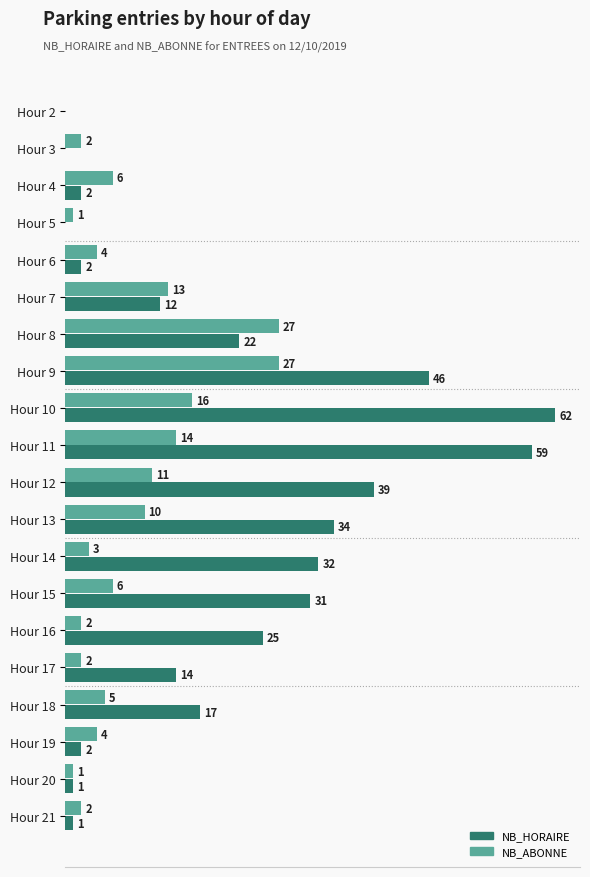

Which series has the largest total across all categories?

NB_HORAIRE